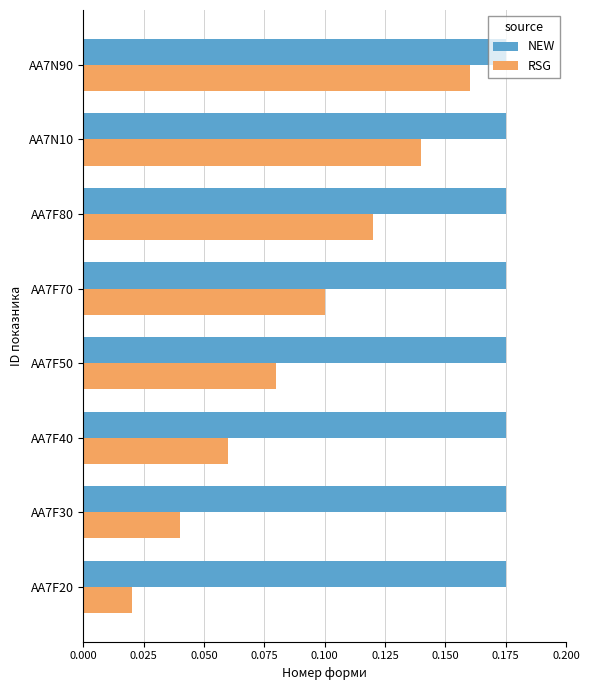

True or false: NEW has a value of 0.1 at AA7N10.

False